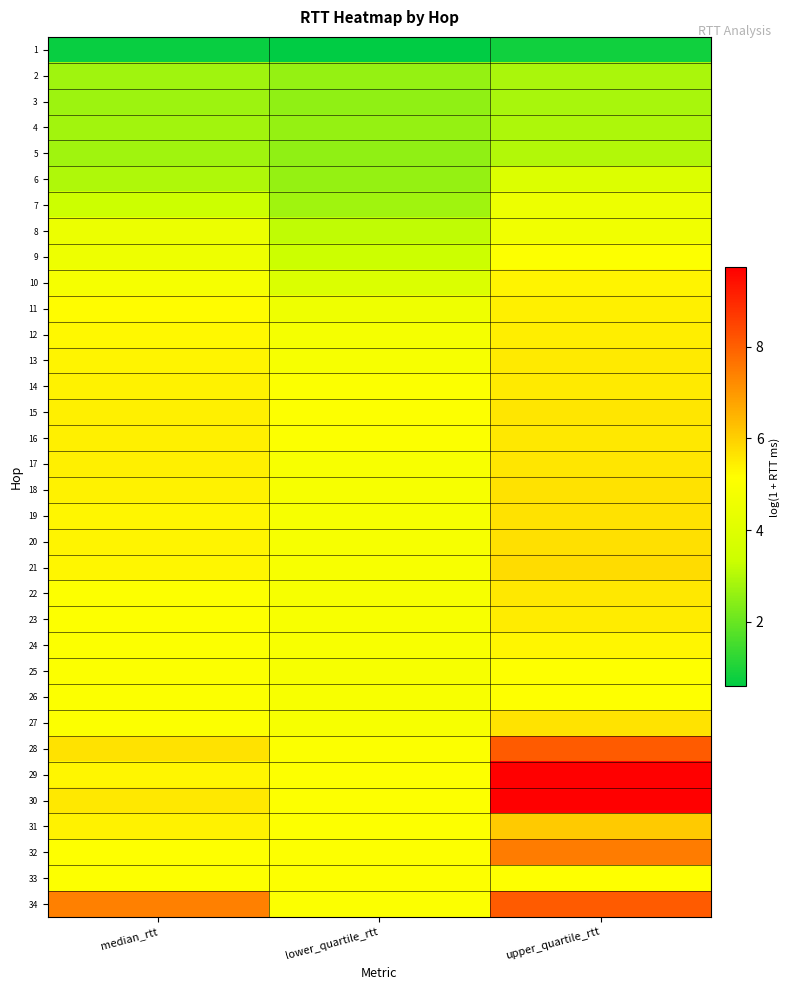

At upper_quartile_rtt, list the series in order from smallest to largest.

1, 3, 2, 4, 5, 6, 7, 8, 9, 33, 25, 26, 24, 10, 11, 12, 23, 13, 14, 22, 16, 15, 17, 27, 18, 19, 20, 21, 31, 32, 28, 34, 30, 29